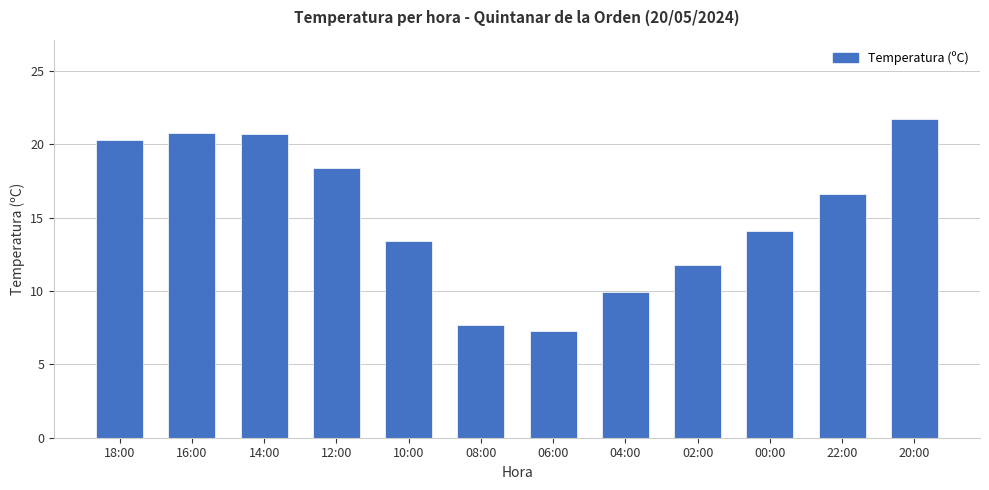

Does the chart contain any negative values?

No